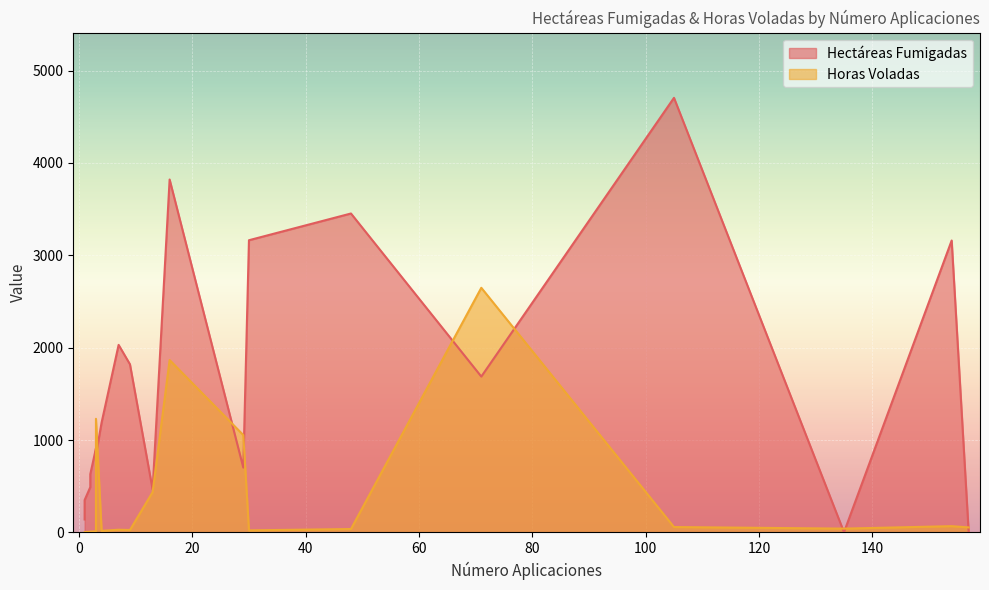

The value of Hectáreas Fumigadas at 105 is 2973.5. True or false?

False